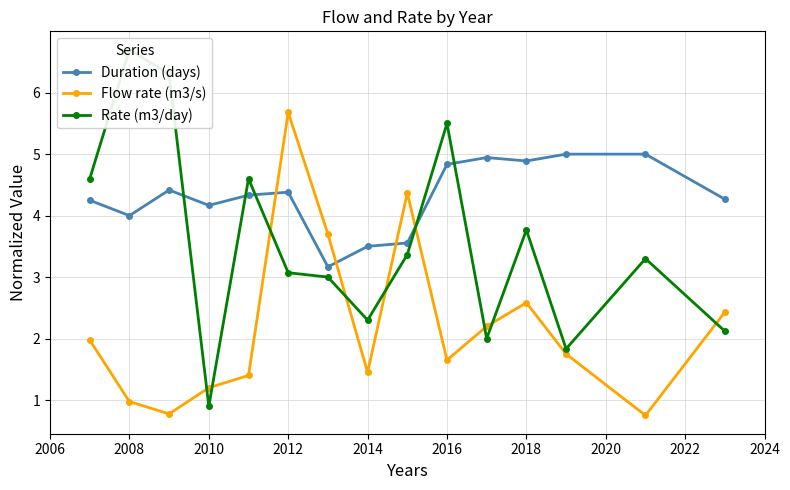

How many interior local valleys does the Duration (days) series have?

4